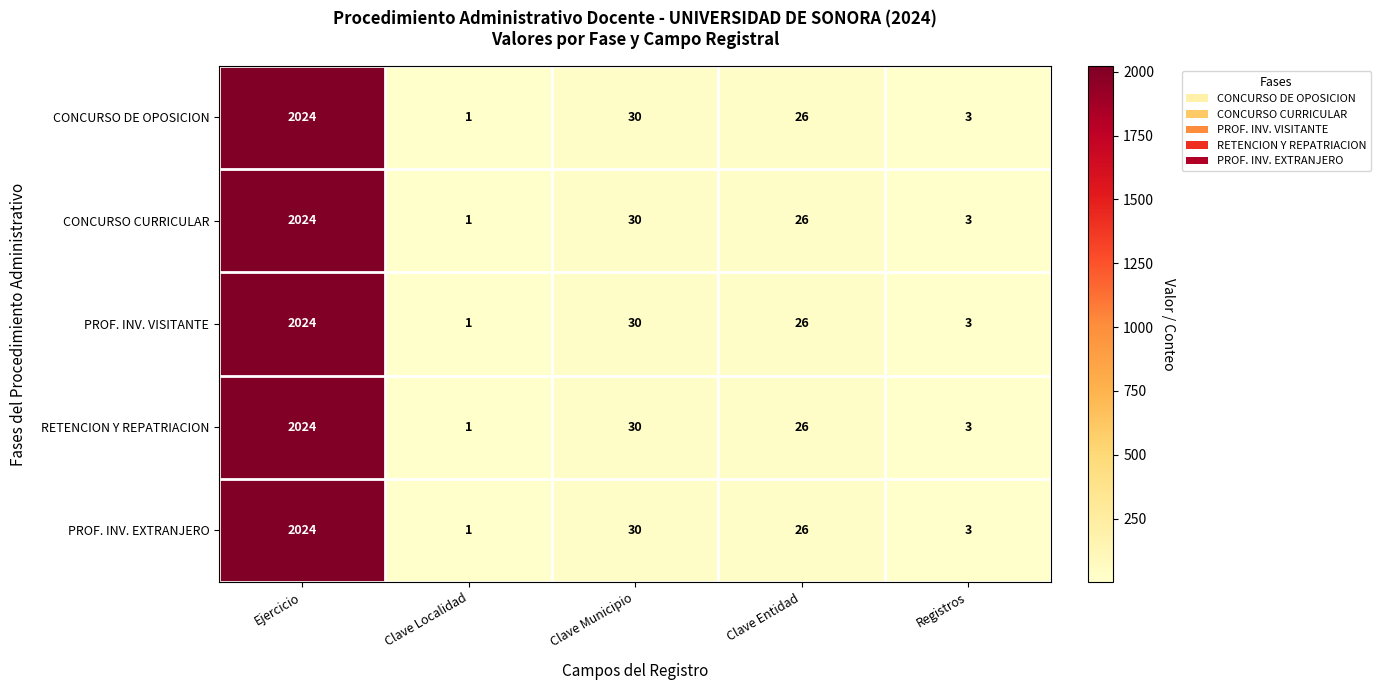

What is the difference between the maximum and minimum values in the PROF. INV. VISITANTE series?

2023